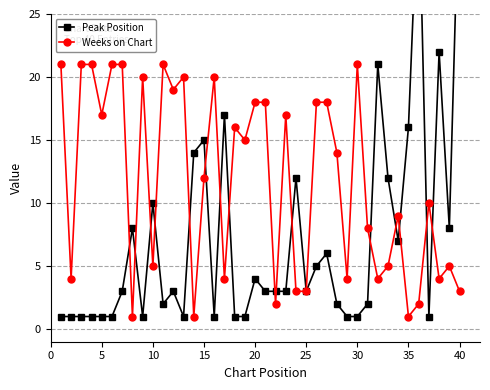

How many interior local valleys does the Weeks on Chart series have?

13